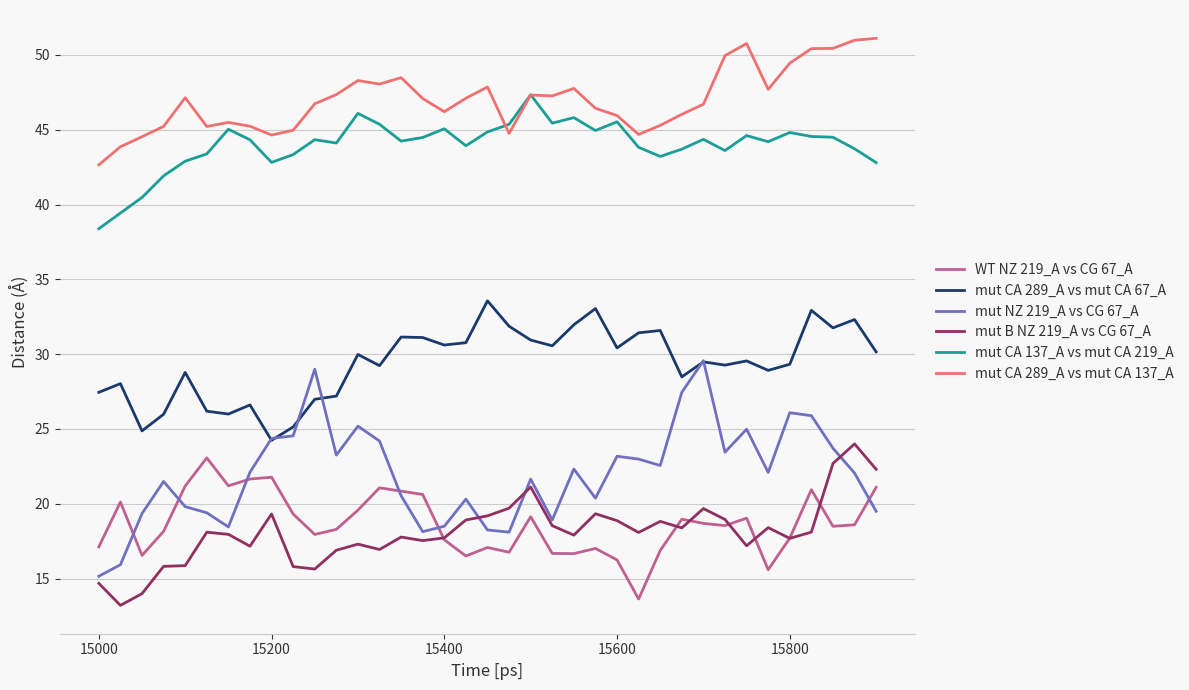

True or false: mut CA 289_A vs mut CA 137_A has more than 1 interior local peaks.

True